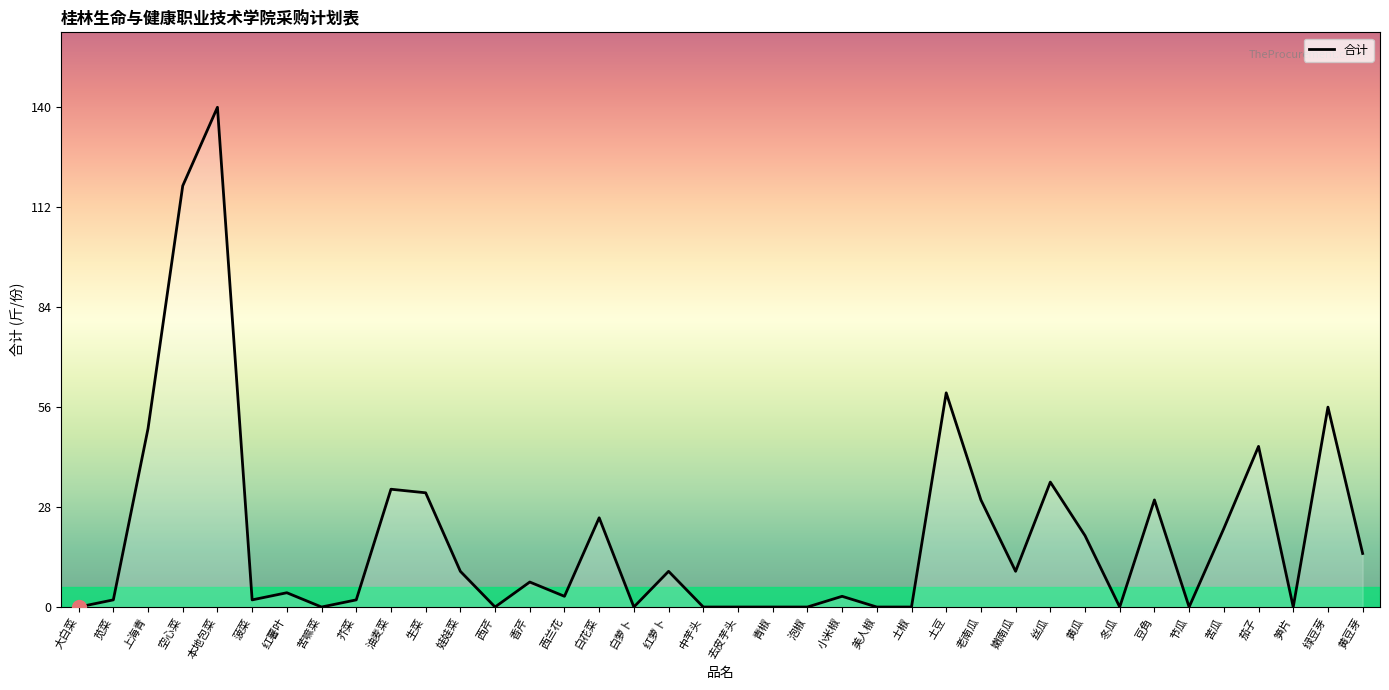

True or false: the data shows 45 at 茄子.

True